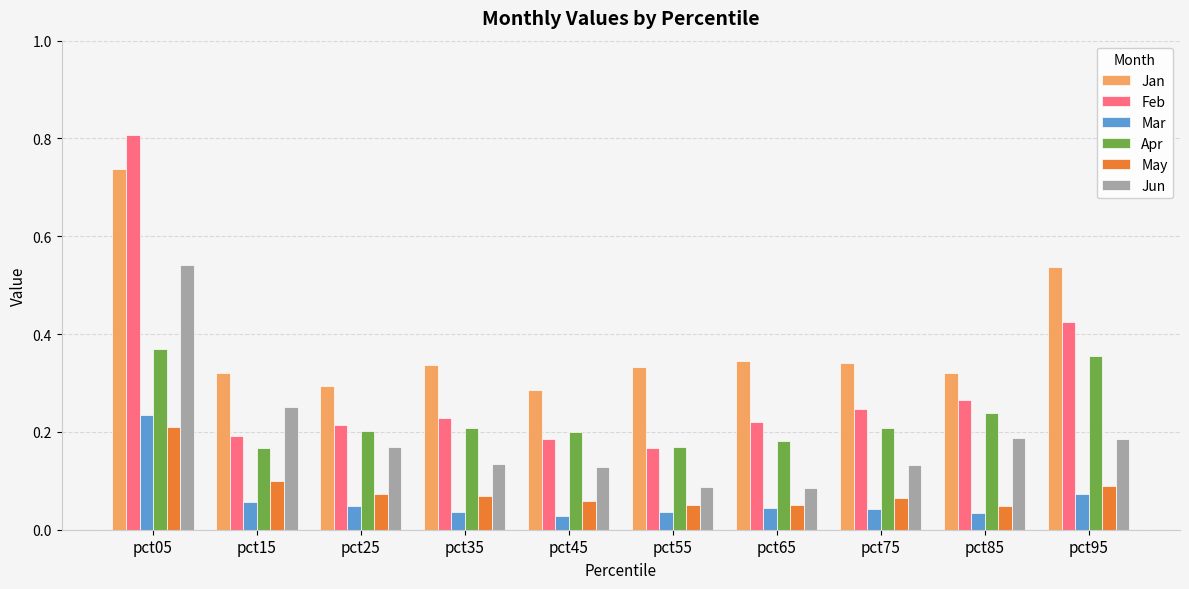

At pct45, list the series in order from smallest to largest.

Mar, May, Jun, Feb, Apr, Jan